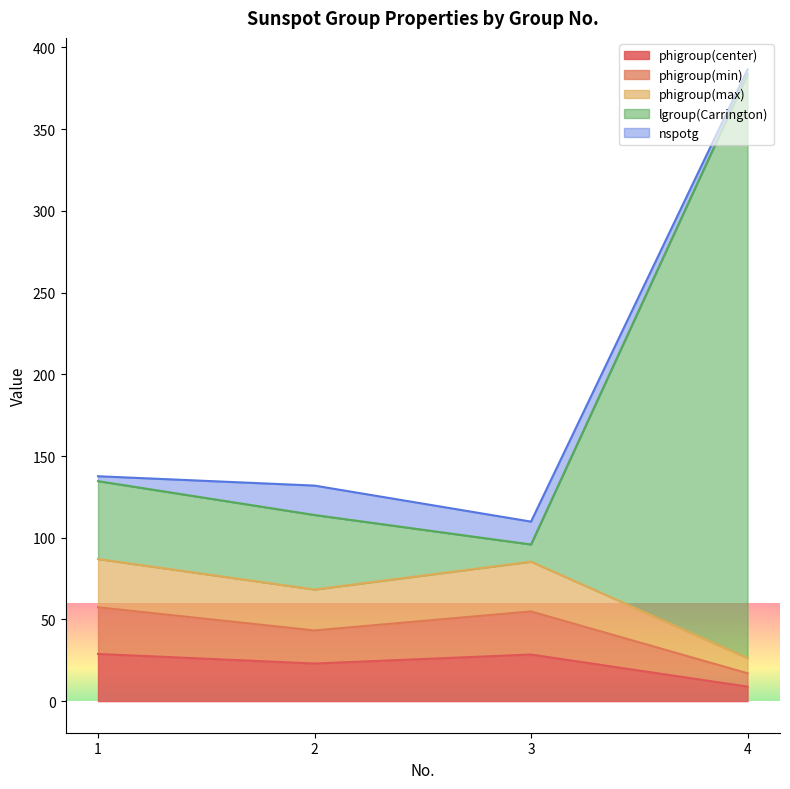

What is the value of the lgroup(Carrington) point at the 4th from the left?

386.5